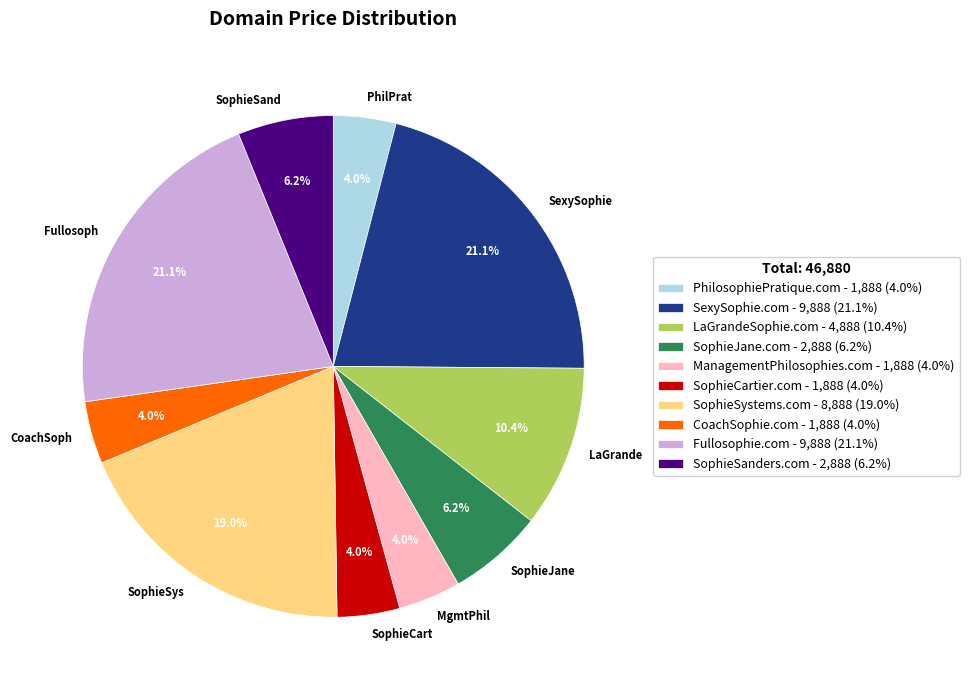

Does PhilPrat account for over 50% of the chart?

No